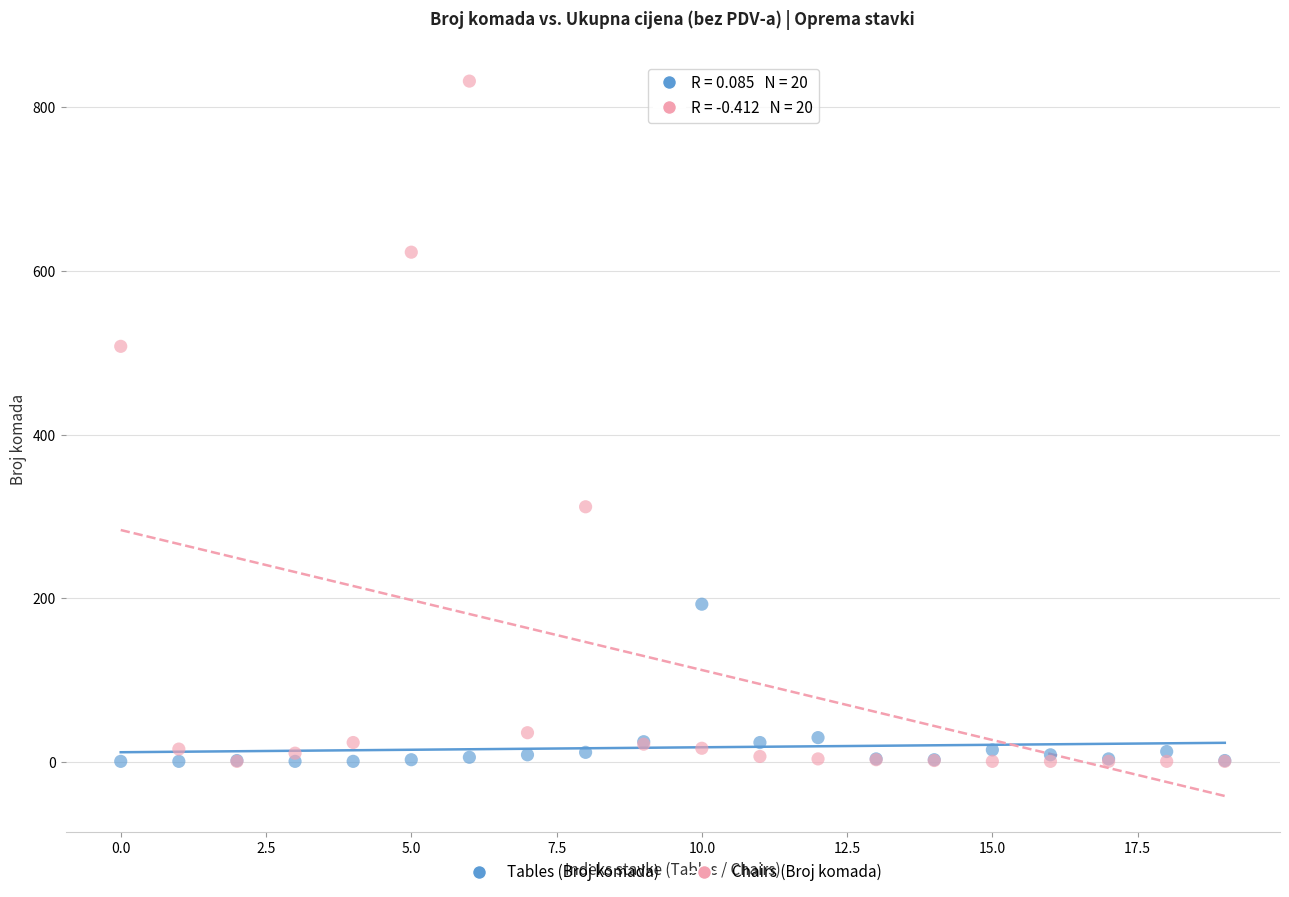

Across all series, what Y value is closest to 416?

508